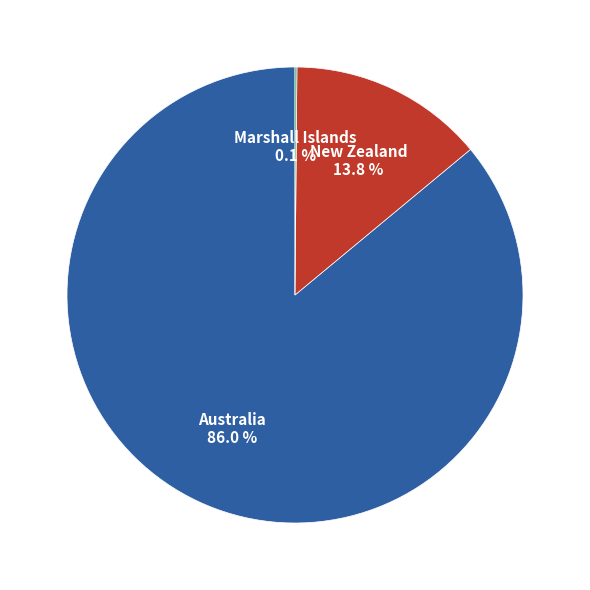

The Australia slice represents 78% of the pie. True or false?

False